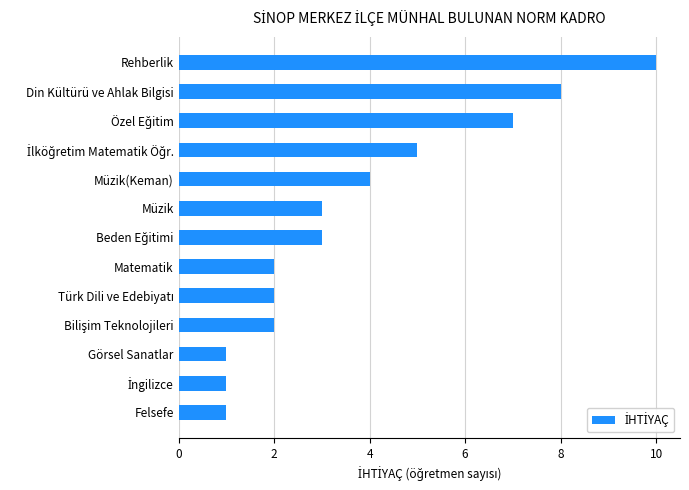

Which has a higher value, Müzik(Keman) or Müzik?

Müzik(Keman)